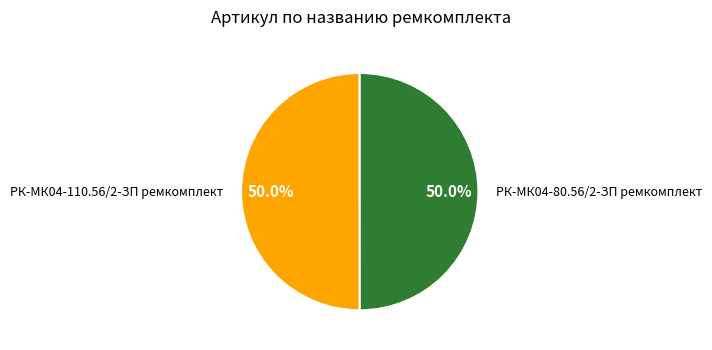

How many segments does this pie chart have?

2